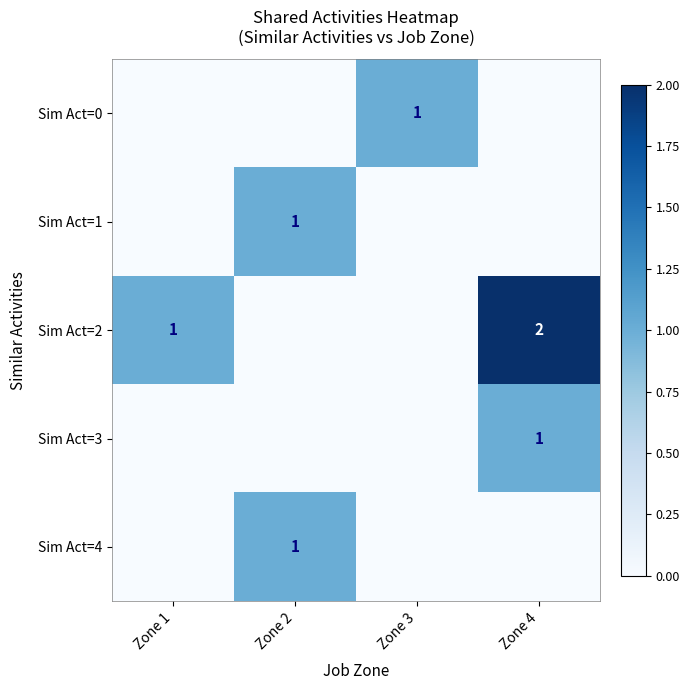

Is it true that Sim Act=3 equals 0 at Zone 1?

True